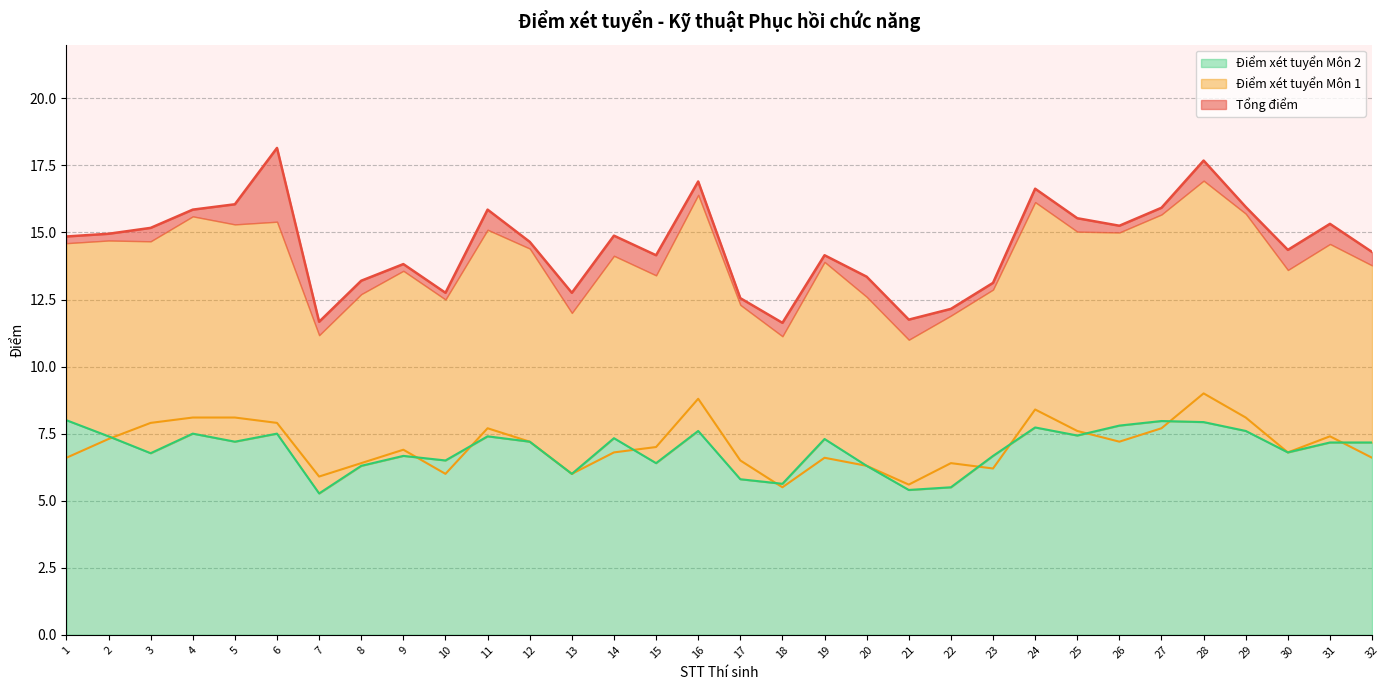

Read the Điểm xét tuyển Môn 2 (line) value at 23.

6.7